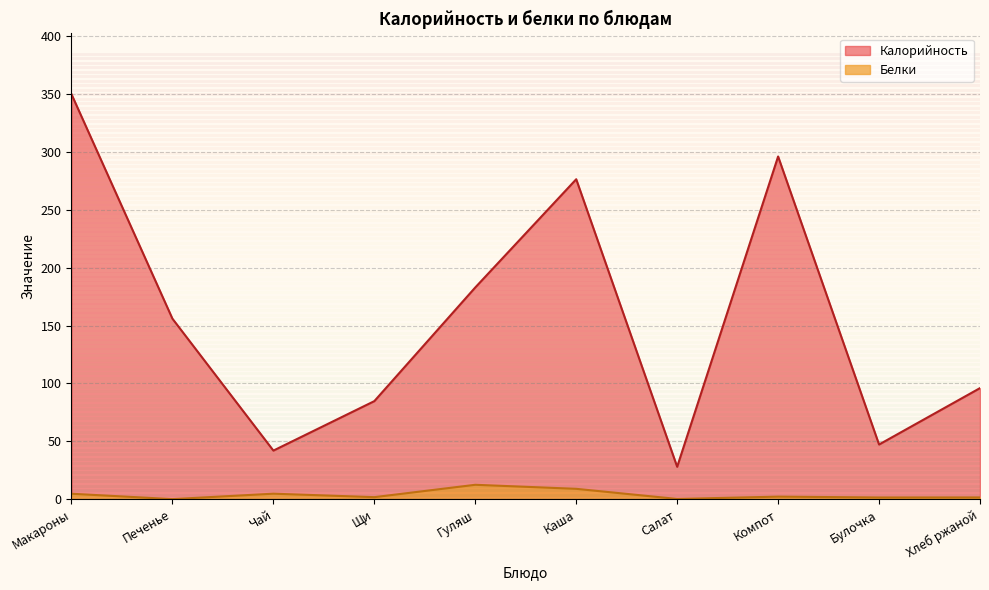

What are all the series names shown in the legend?

Калорийность, Белки